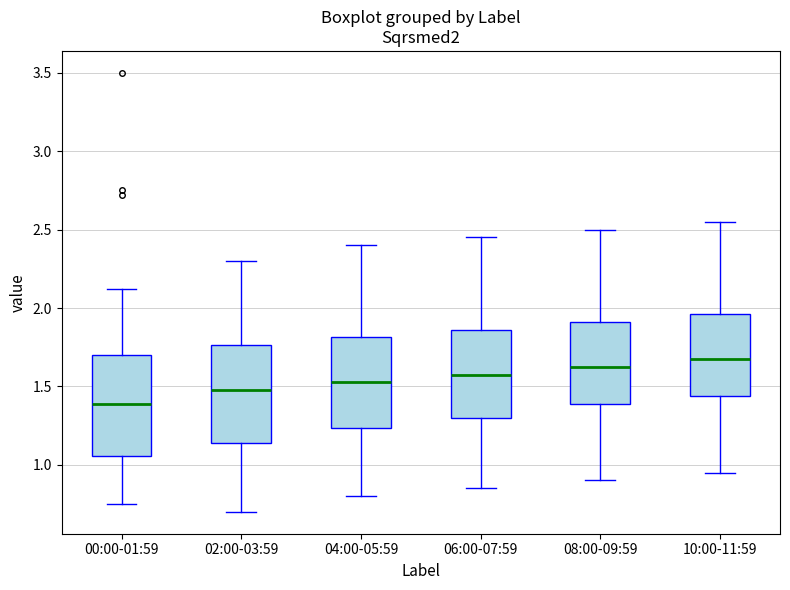

Where is the lower edge of the box for 06:00-07:59 on the y-axis? The values are not printed on the chart, so give them approximately, as read against the axis.

1.30